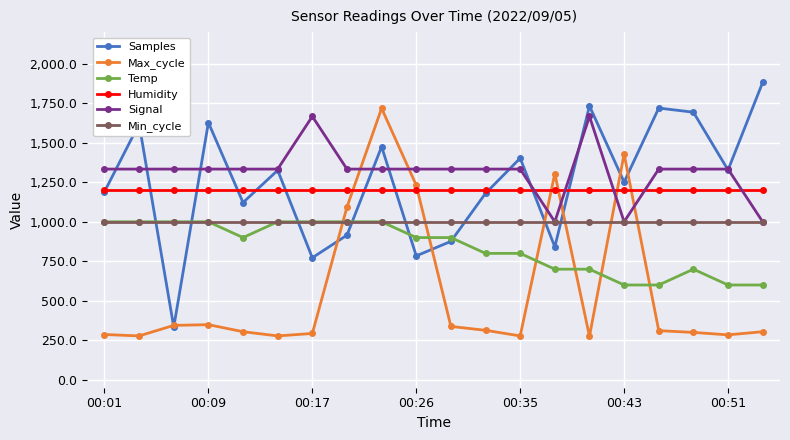

What is the value of the Humidity point at the 4th from the left?

1200.0